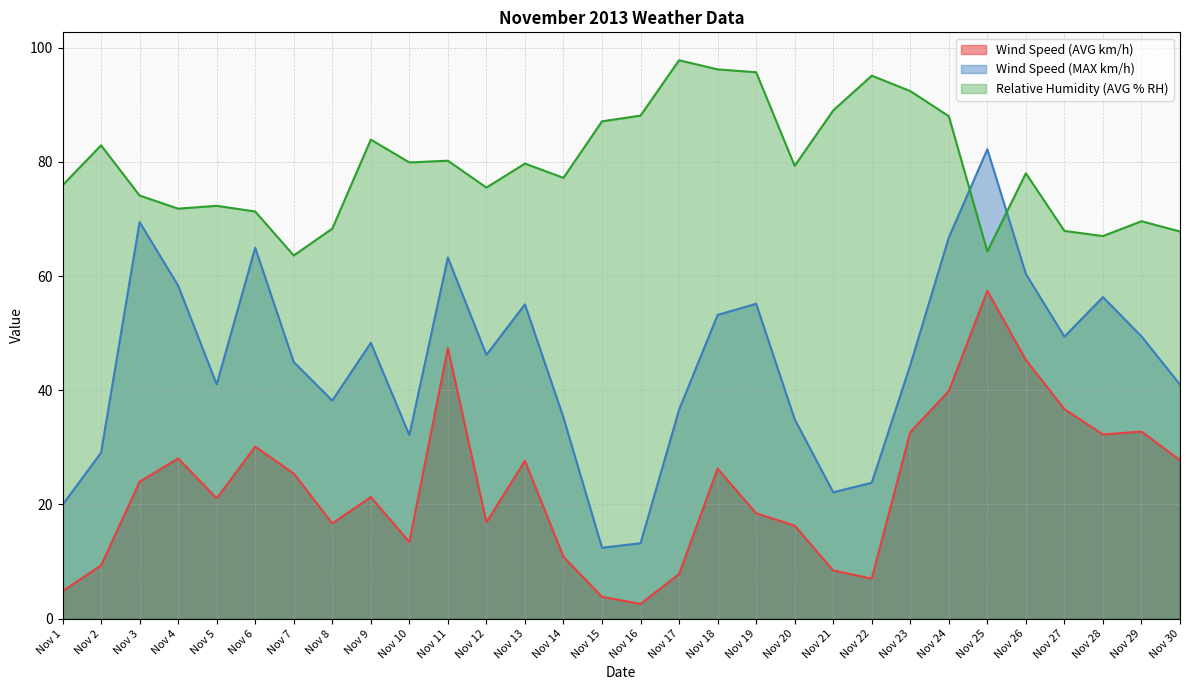

Which has a higher value, Nov 22 or Nov 12?

Nov 12